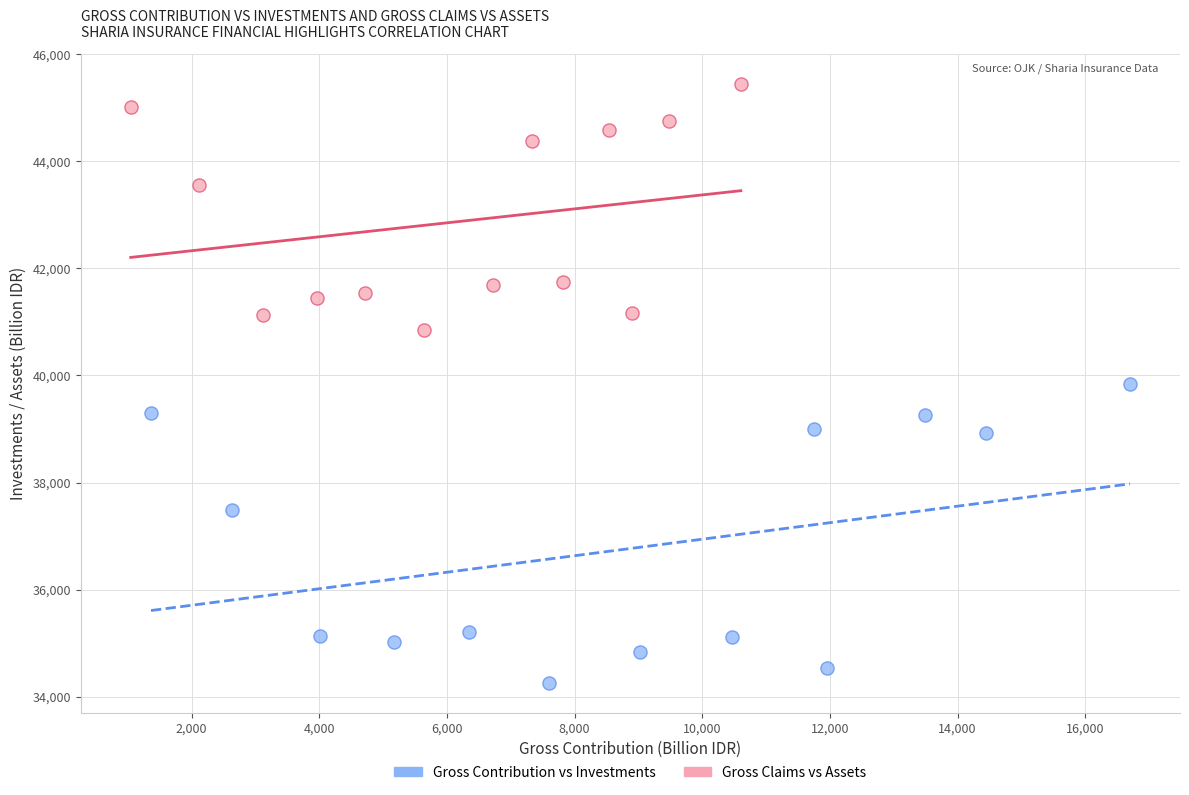

Which series reaches the maximum Y coordinate?

Gross Claims vs Assets